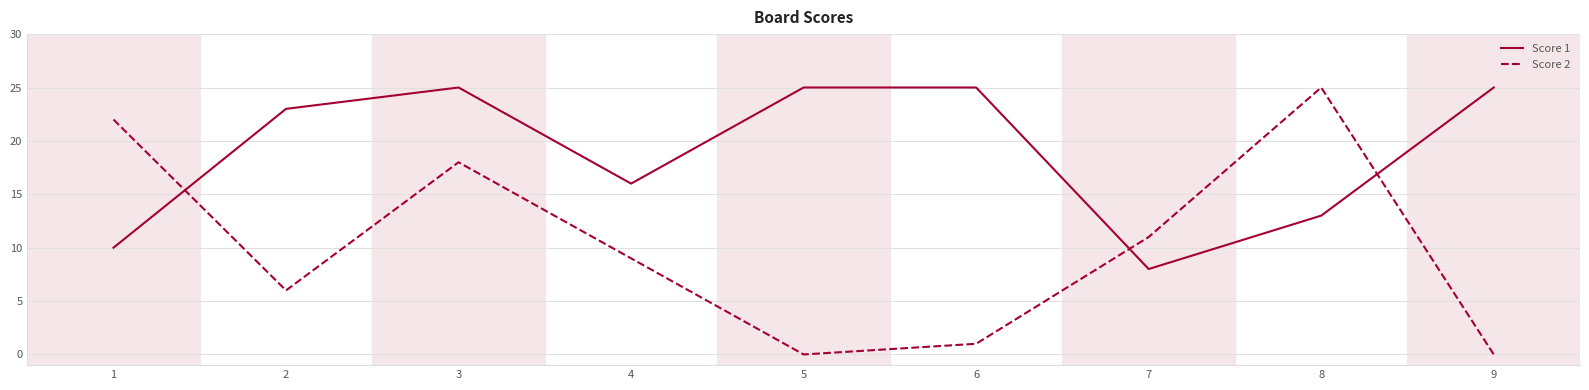

What is the maximum value shown in the chart?

25